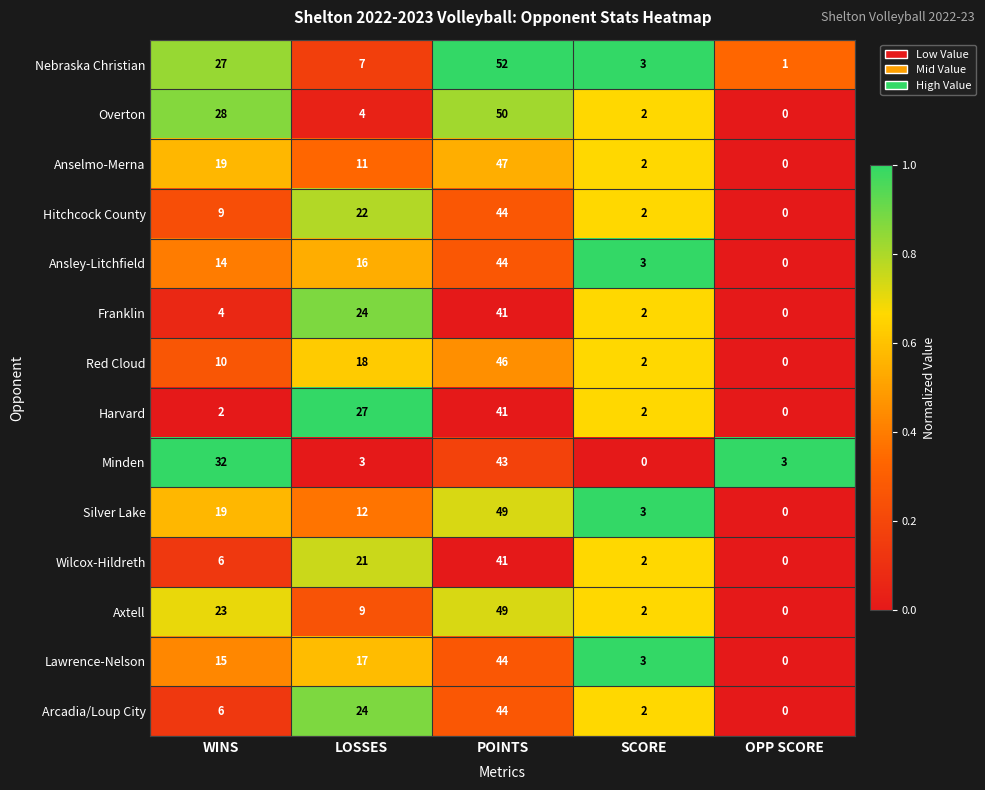

Which series has the largest range (max minus min)?

Nebraska Christian